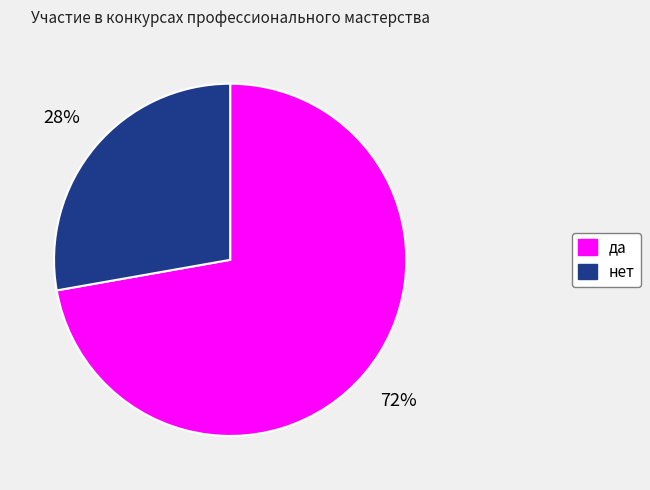

Which category accounts for the majority?

да